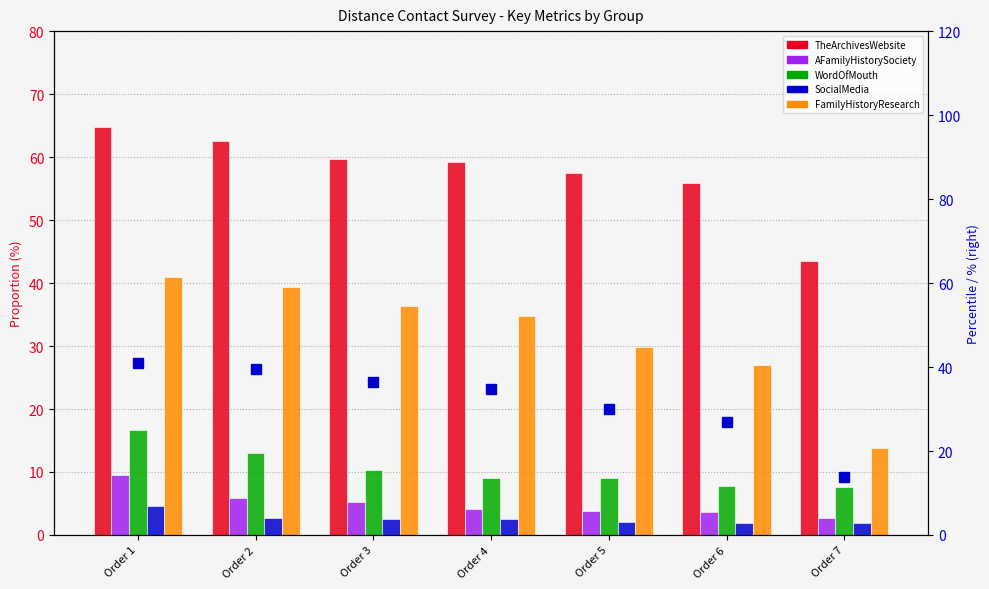

True or false: FamilyHistoryResearch has a value of 36.4 at Order 3.

True